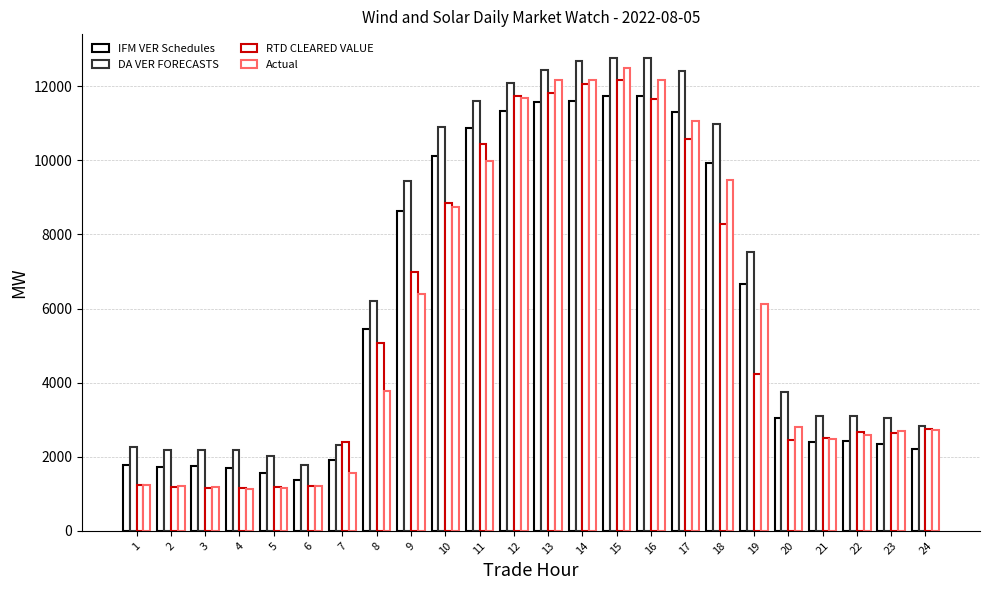

At which label is IFM VER Schedules closest to 6560?

19